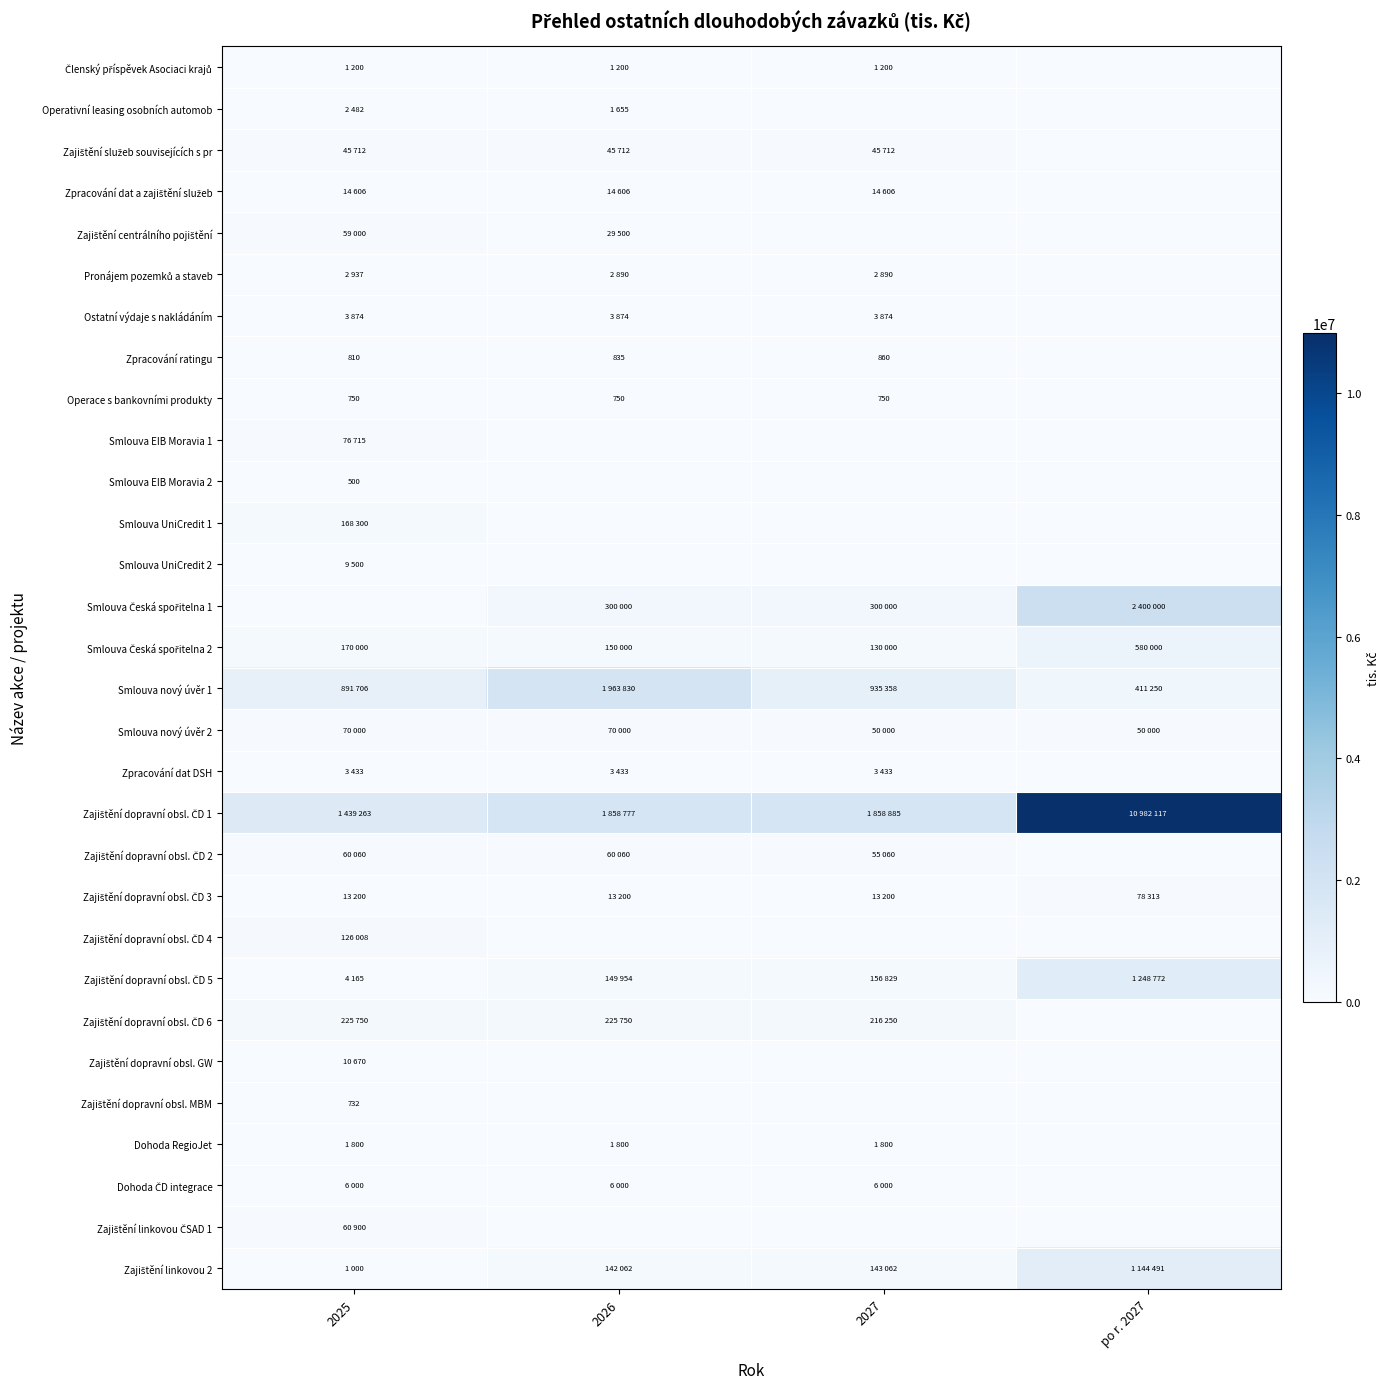

At which label does Zajištění dopravní obsl. ČD 5 reach its peak?

po r. 2027